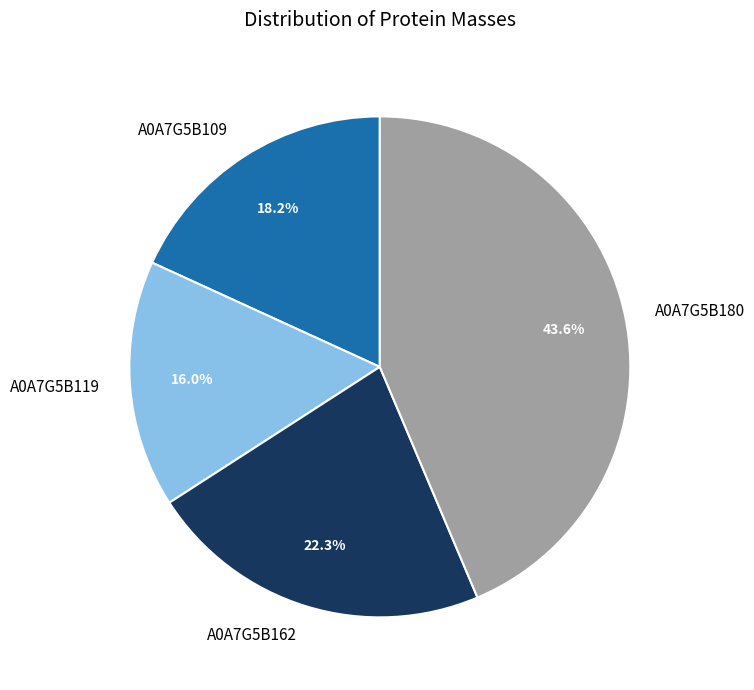

Between A0A7G5B119 and A0A7G5B109, which is larger?

A0A7G5B109